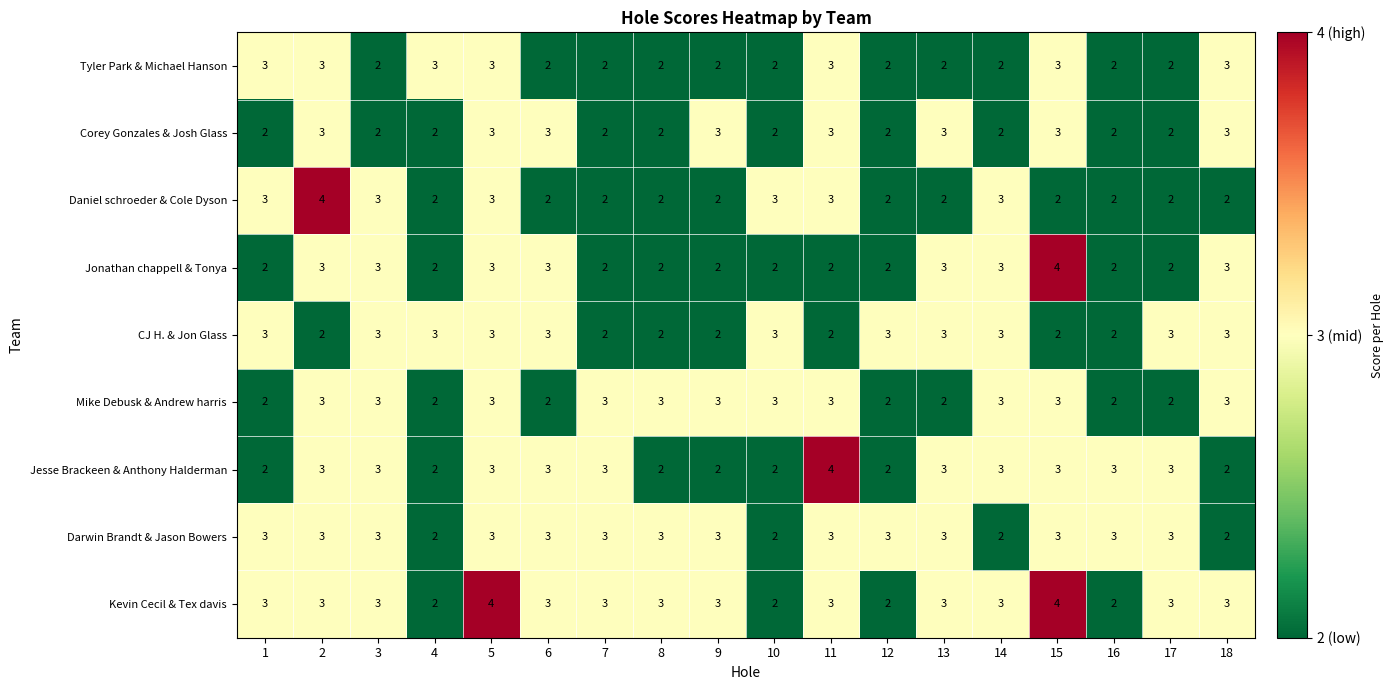

True or false: Tyler Park & Michael Hanson has a value of 2 at 8.

True